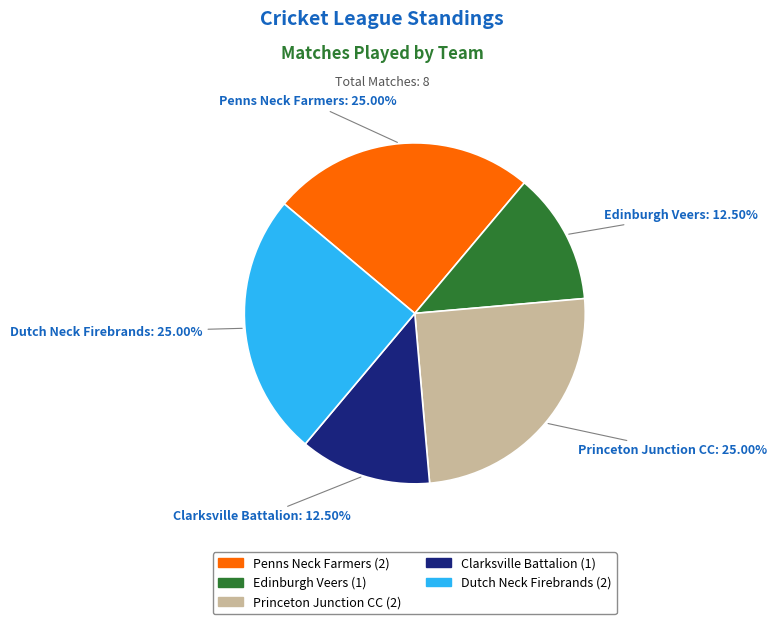

Approximately how many times larger is the value at Dutch Neck Firebrands compared to Princeton Junction CC?

1.0